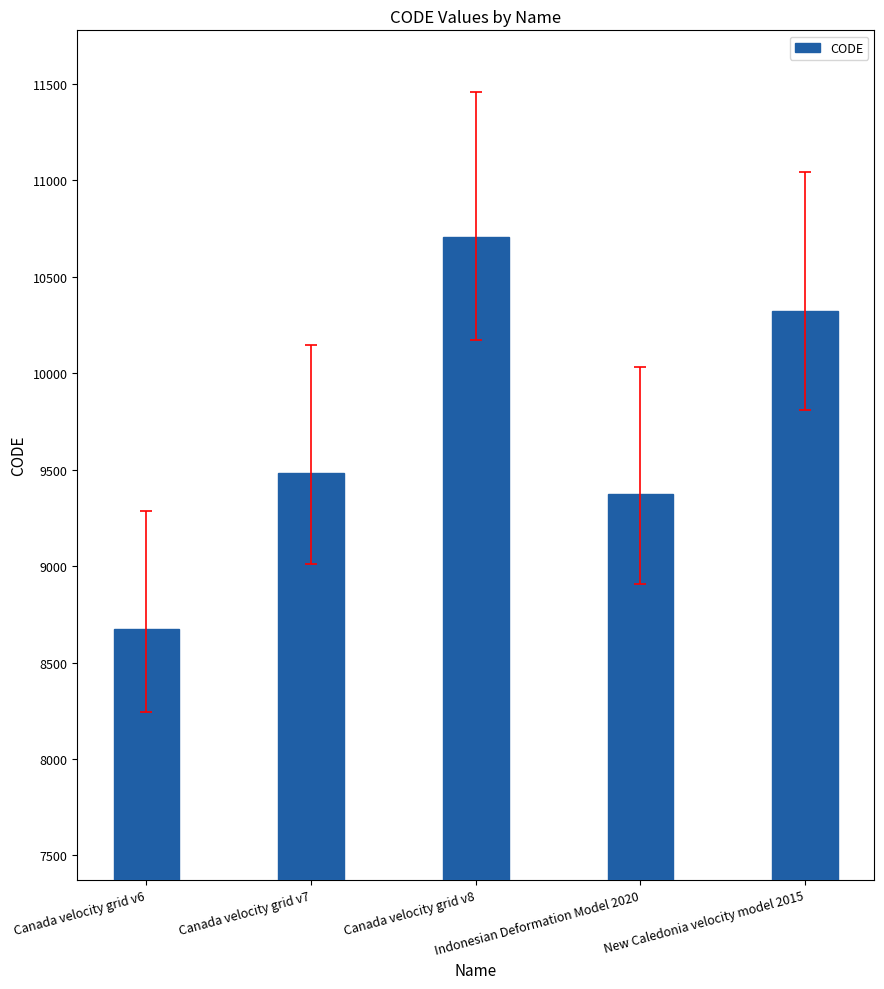

What is the sum of all values?

48564